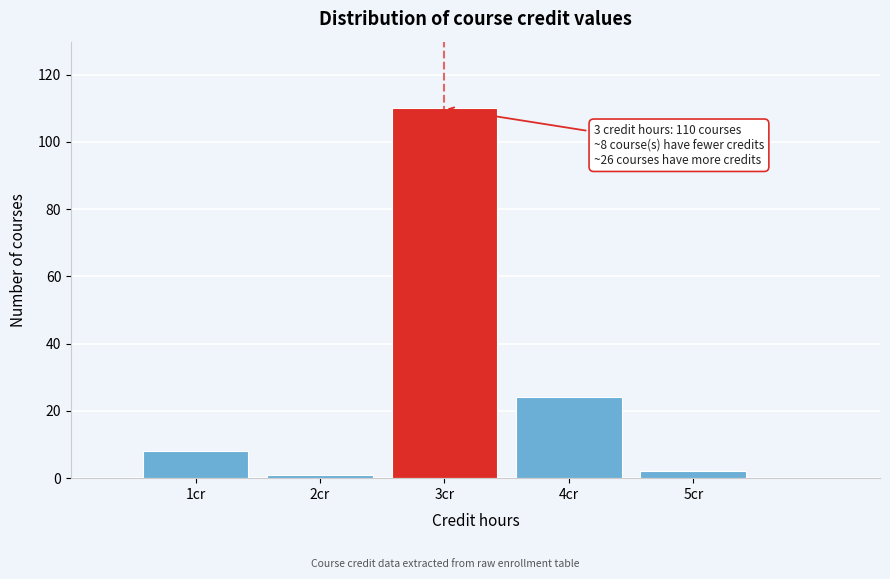

Reading left to right, transcribe all the data shown in this chart.

1cr=8	2cr=1	3cr=110	4cr=24	5cr=2